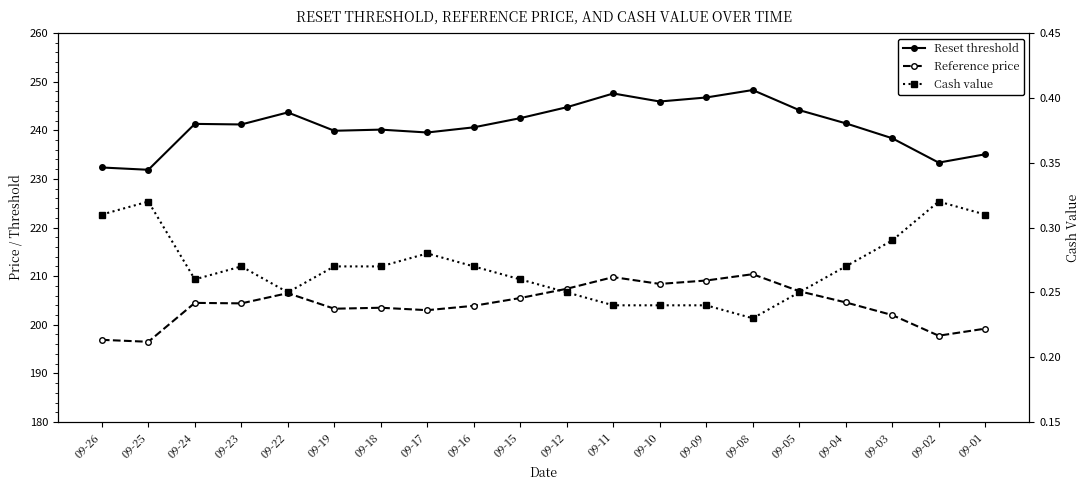

True or false: Cash value and Reset threshold cross at least once.

False